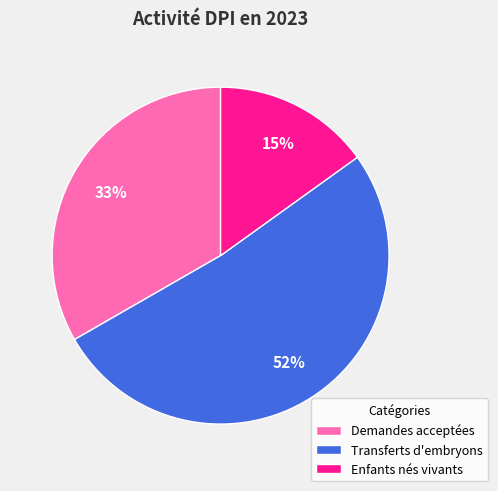

Rank the categories by value from lowest to highest.

Enfants nés vivants, Demandes acceptées, Transferts d'embryons